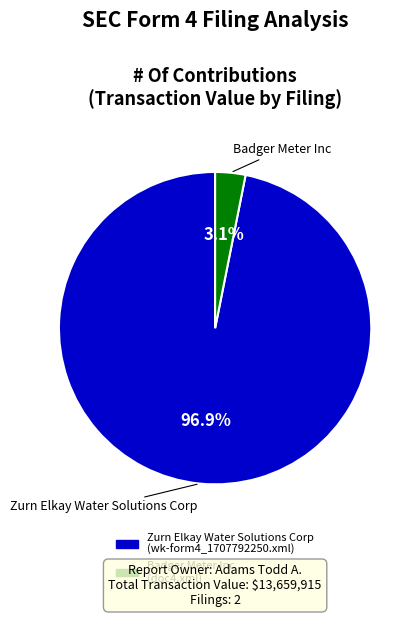

Is there a majority slice in this chart?

Yes